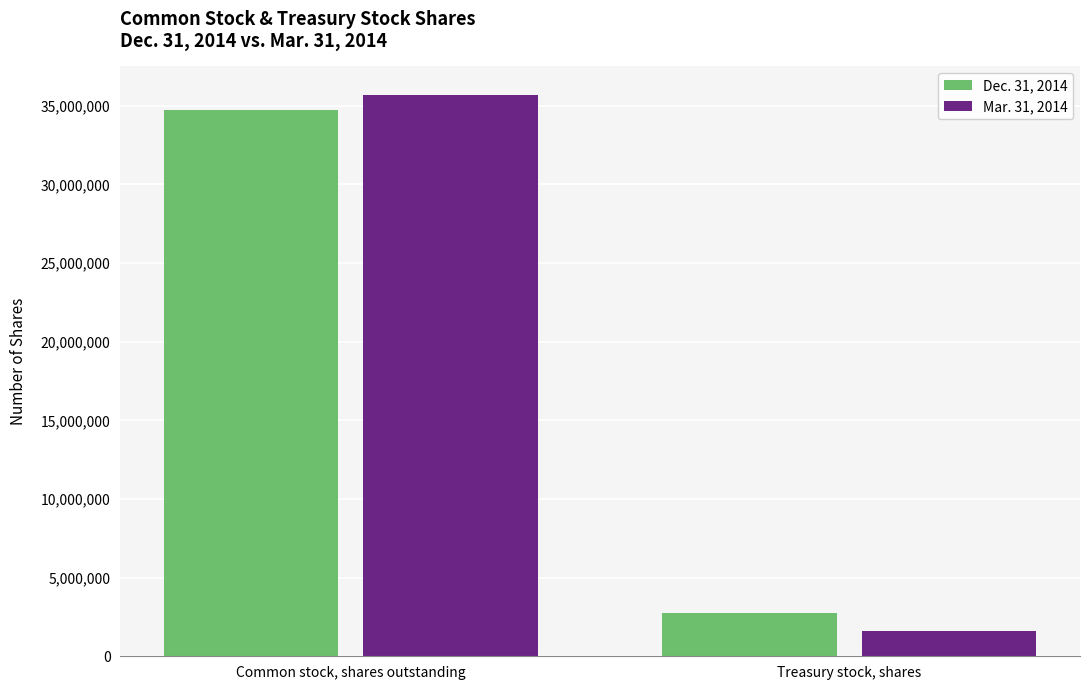

Is it true that Dec. 31, 2014 equals 46021161 at Common stock, shares outstanding?

False